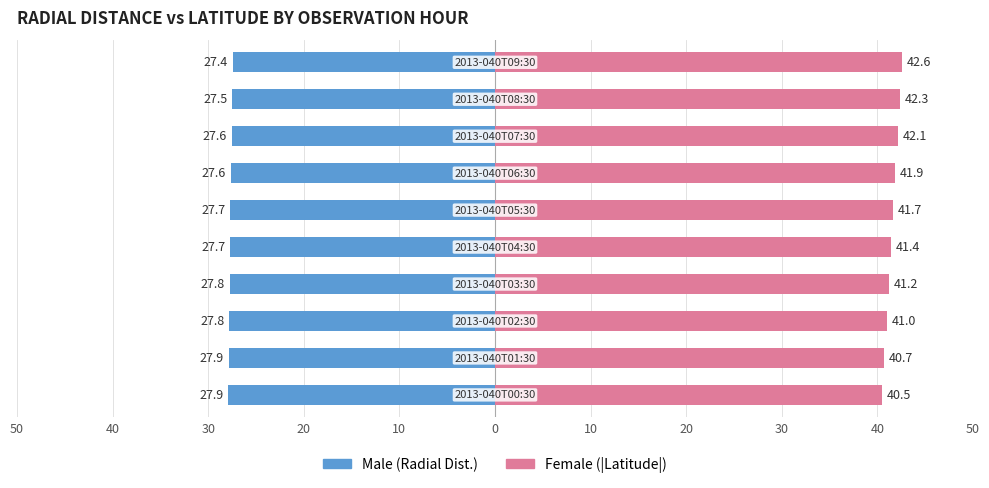

Between 40 and 20, which is larger?

40